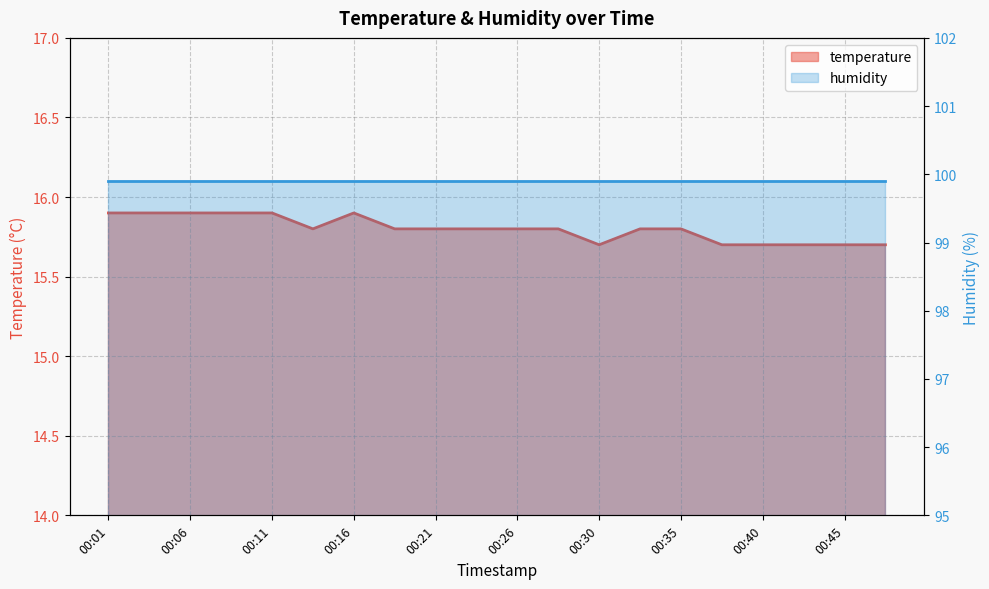

What is the ratio of the value at 00:35 to the value at 00:30?

1.0